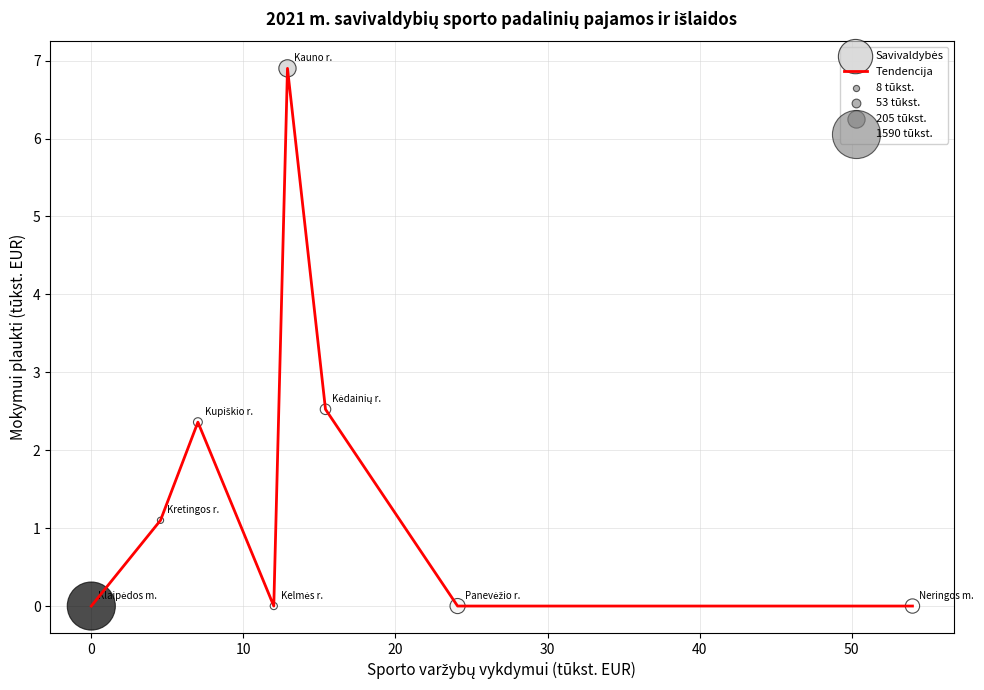

How many interior local peaks (higher than both neighbors) does the data have?

2